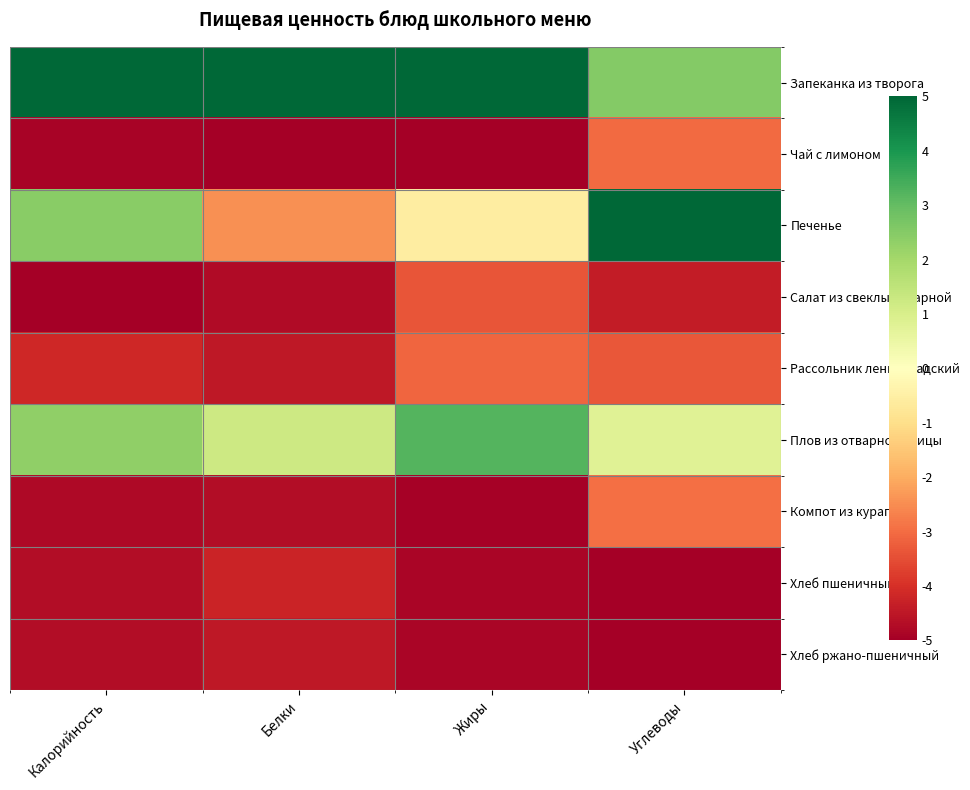

Reading right to left, extract all data points from this chart.

Запеканка из творога: Углеводы=2.5	Жиры=5.0	Белки=5.0	Калорийность=5.0
Чай с лимоном: Углеводы=-3.0	Жиры=-5.0	Белки=-5.0	Калорийность=-4.9
Печенье: Углеводы=5.0	Жиры=-0.6	Белки=-2.5	Калорийность=2.5
Салат из свеклы отварной: Углеводы=-4.4	Жиры=-3.4	Белки=-4.7	Калорийность=-5.0
Рассольник ленинградский: Углеводы=-3.3	Жиры=-3.1	Белки=-4.5	Калорийность=-4.1
Плов из отварной птицы: Углеводы=0.8	Жиры=3.2	Белки=1.2	Калорийность=2.3
Компот из кураги: Углеводы=-3.0	Жиры=-5.0	Белки=-4.7	Калорийность=-4.8
Хлеб пшеничный: Углеводы=-5.0	Жиры=-4.9	Белки=-4.2	Калорийность=-4.7
Хлеб ржано-пшеничный: Углеводы=-5.0	Жиры=-4.9	Белки=-4.5	Калорийность=-4.7